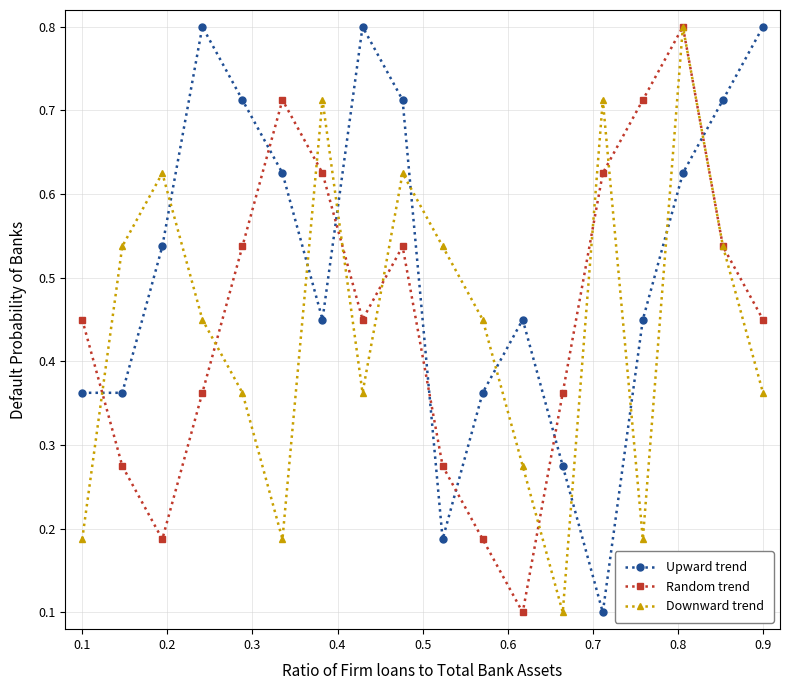

In Random trend, how many points are higher than both neighbors (excluding endpoints)?

3